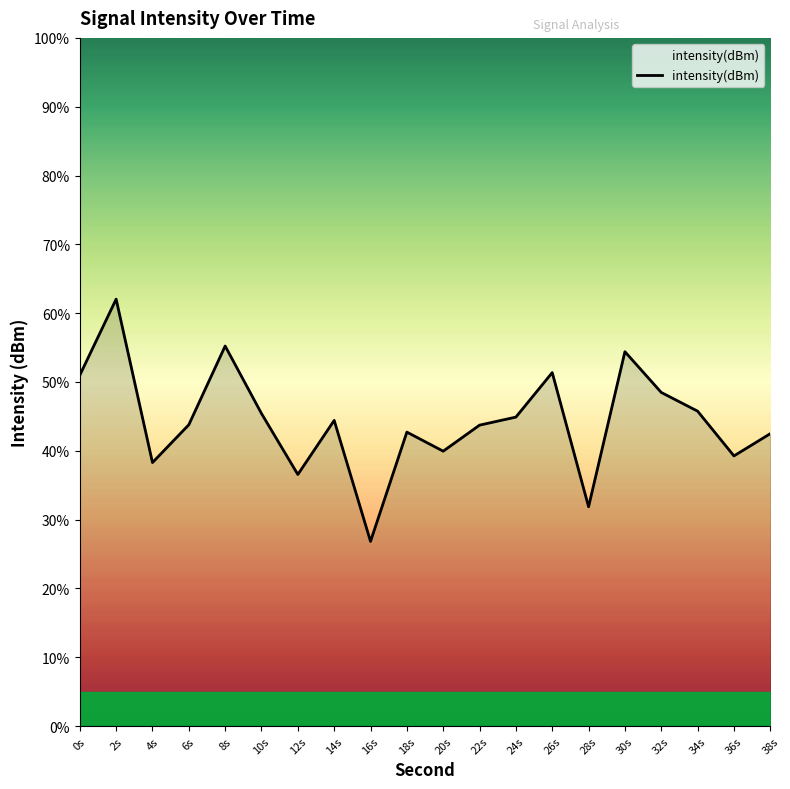

What is the ratio of the value at 6s to the value at 20s?

1.1